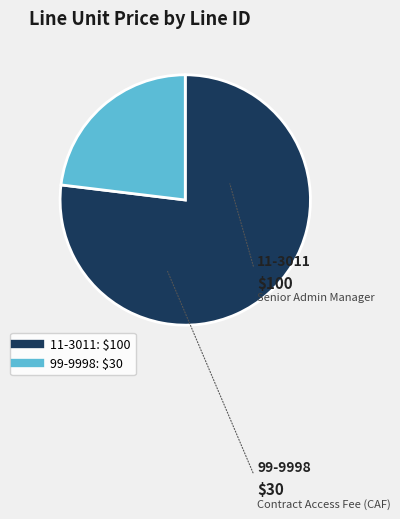

True or false: 11-3011 accounts for 77% of the total.

True